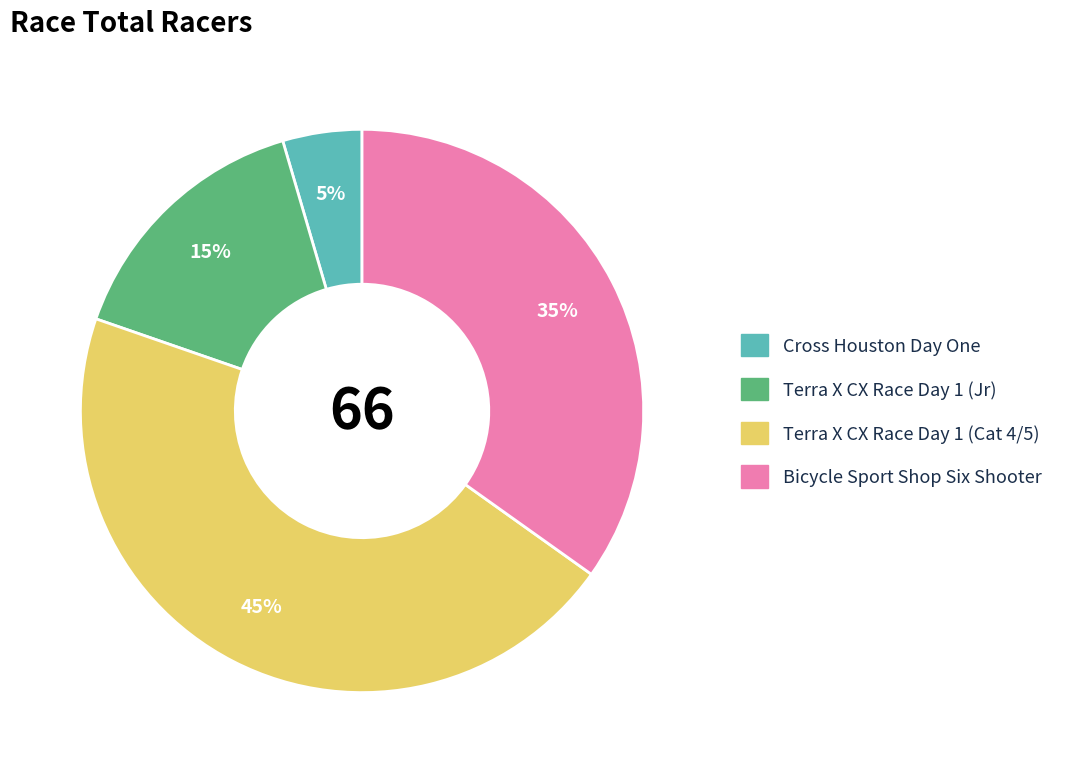

Combined, do Terra X CX Race Day 1 (Cat 4/5) and Terra X CX Race Day 1 (Jr) account for over 50%?

Yes